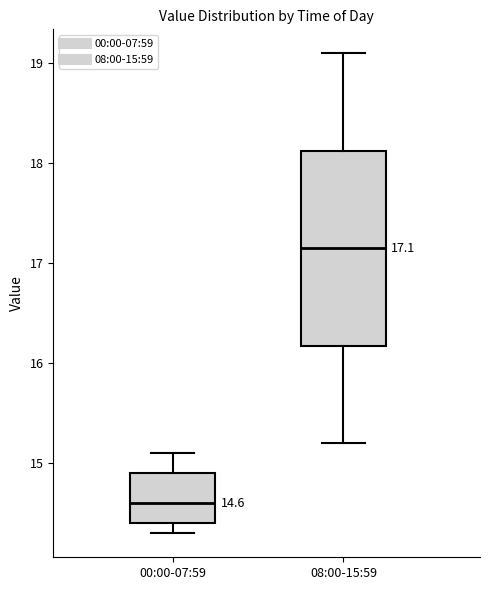

Which box has the highest median line?

08:00-15:59